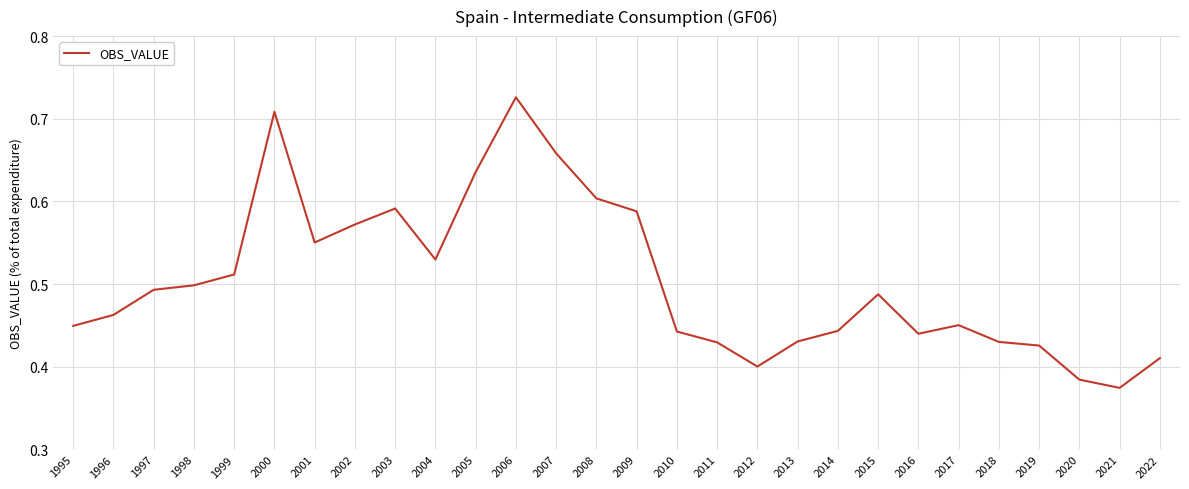

Between 2020 and 2007, which is larger?

2007